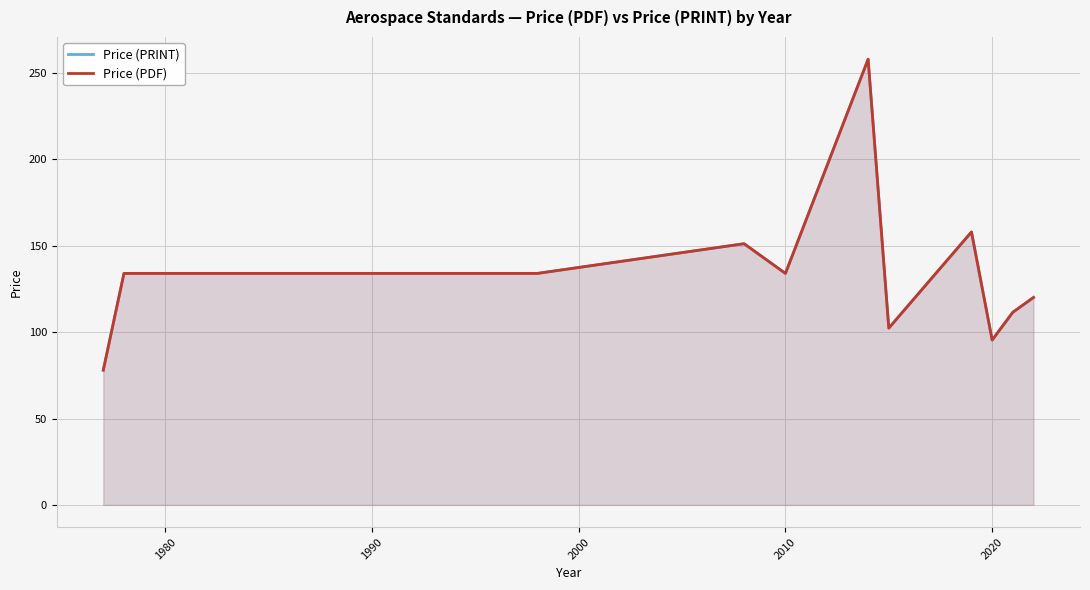

Which series has the largest total across all categories?

Price (PRINT)